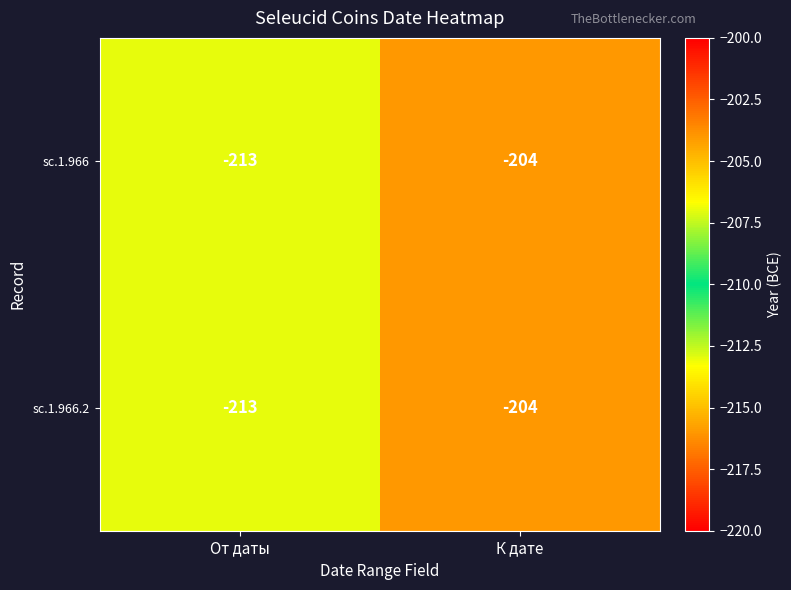

What is the approximate value of sc.1.966.2 at К дате?

-204